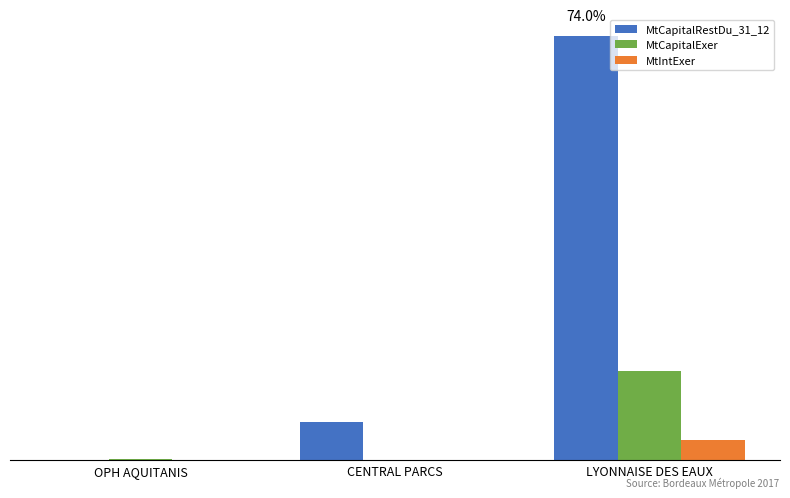

List the series in order of their overall mean, highest first.

MtCapitalRestDu_31_12, MtCapitalExer, MtIntExer